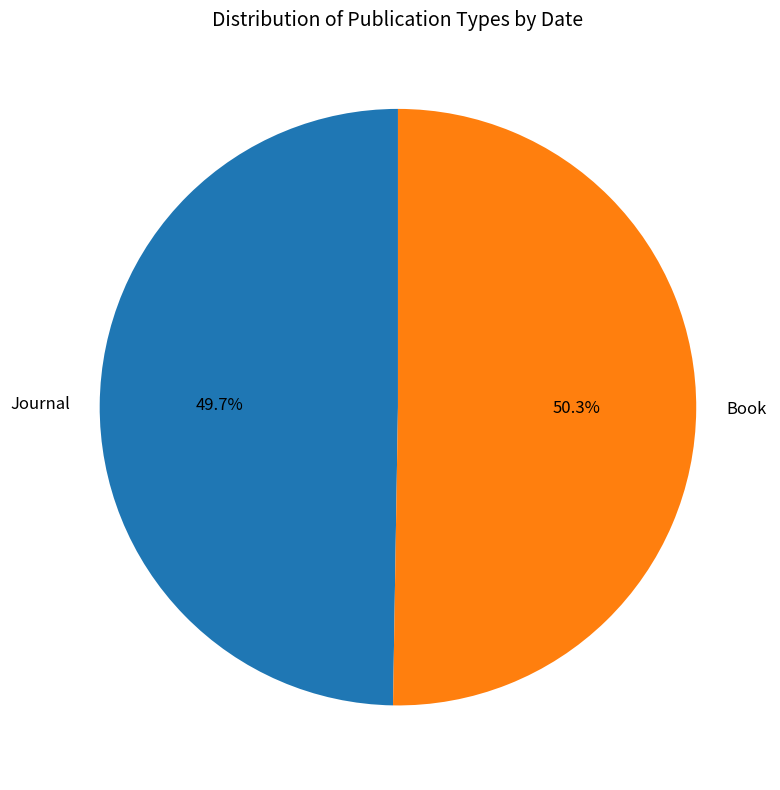

The Journal slice represents 38% of the pie. True or false?

False